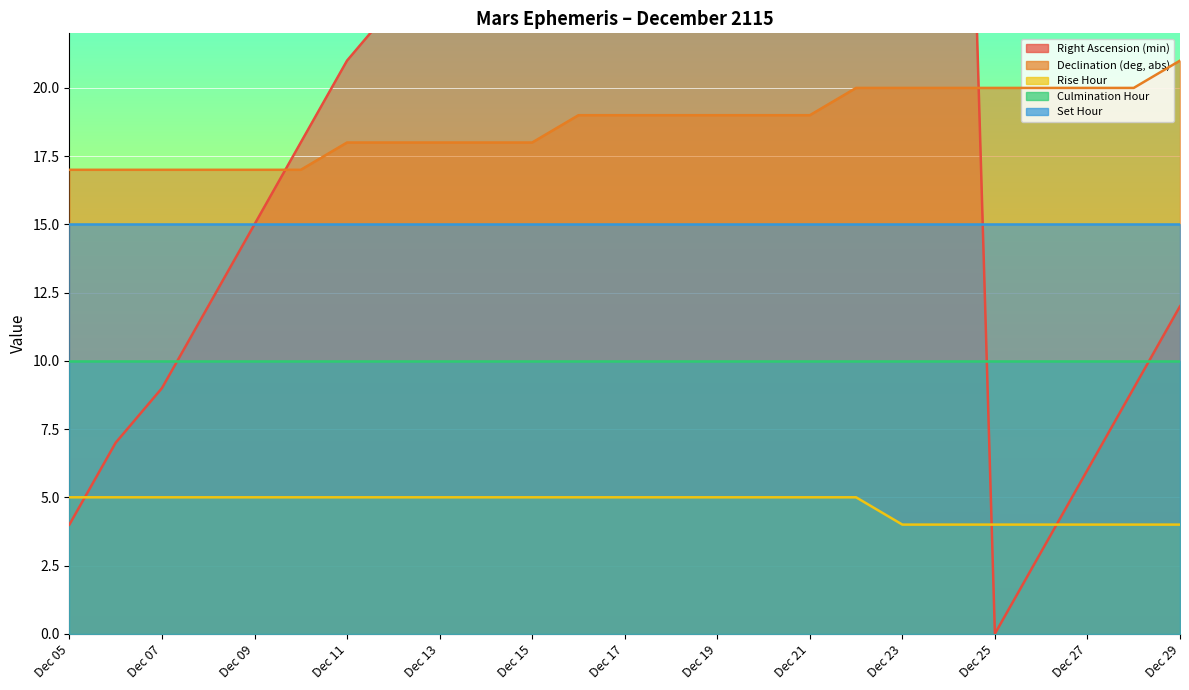

Is it true that Right Ascension (min) equals 5 at Dec 06?

False